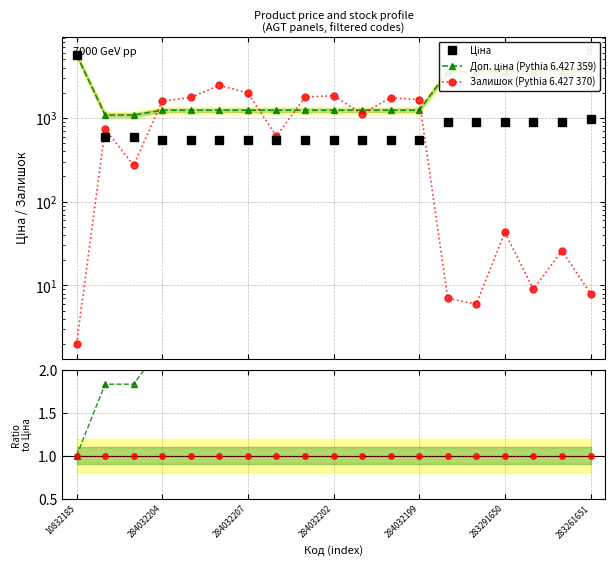

How many data points in Ratio Доп./Ціна are less than 2?

3